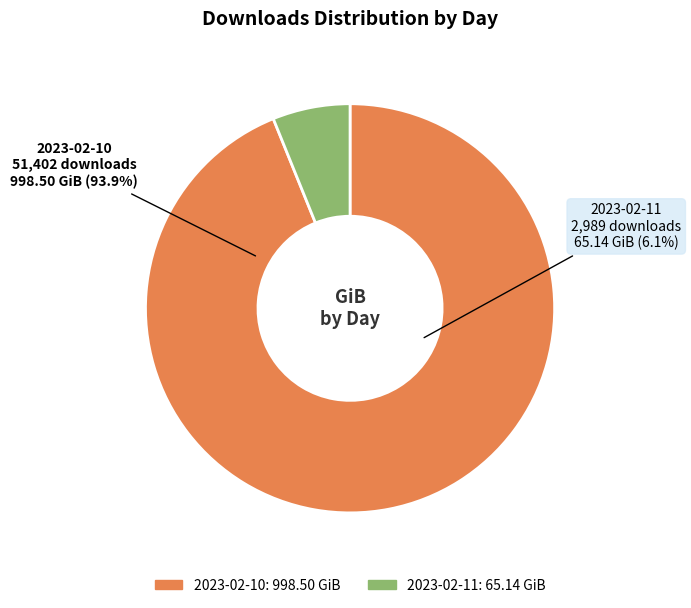

Count the number of slices in the pie.

2